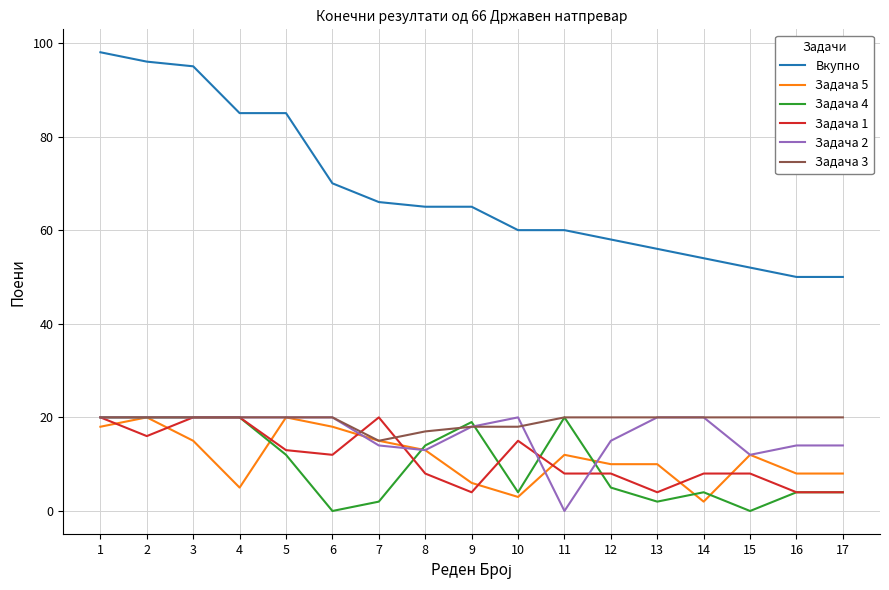

How many values in the Задача 4 series are below 5?

8